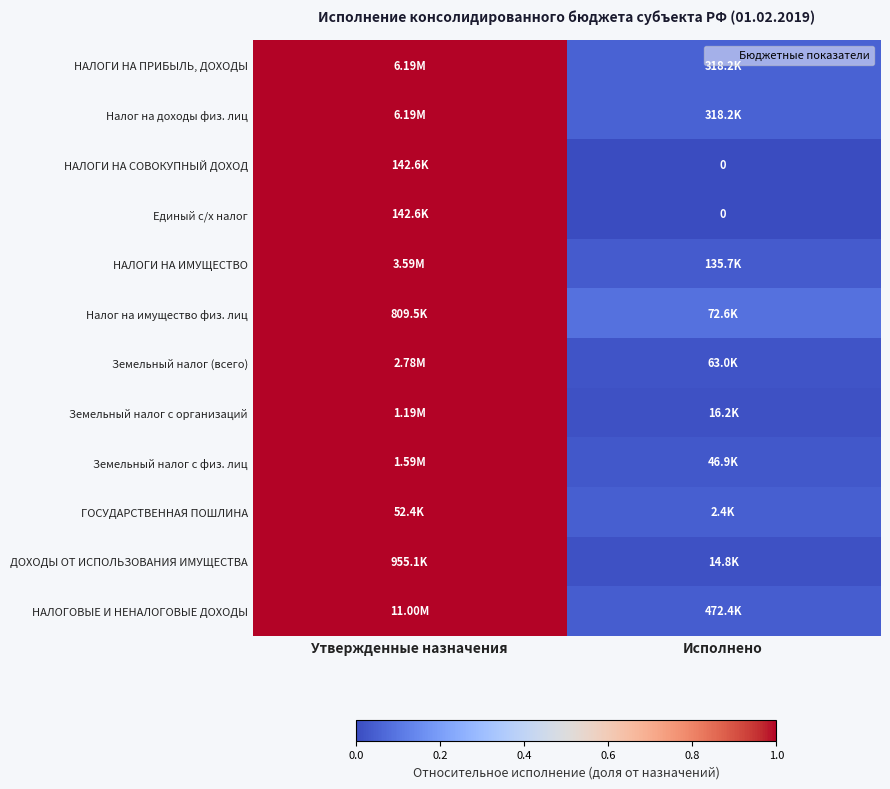

How many data points does each series have?

2